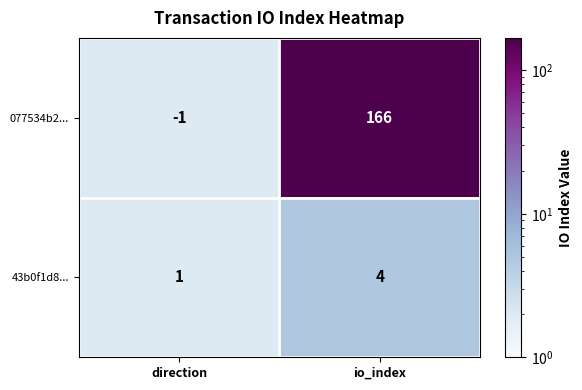

What is the sum of all 077534b2... values?

165